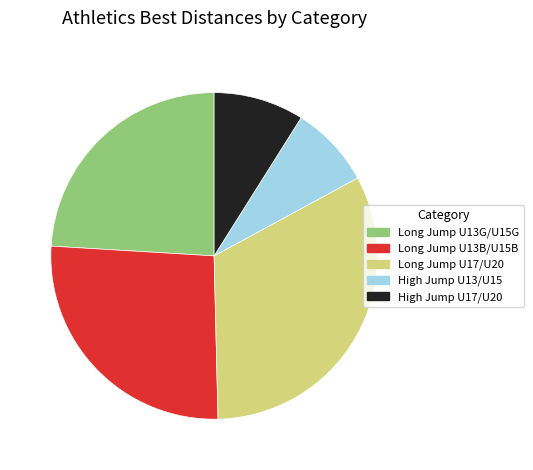

Is there any slice that represents more than half of the pie?

No